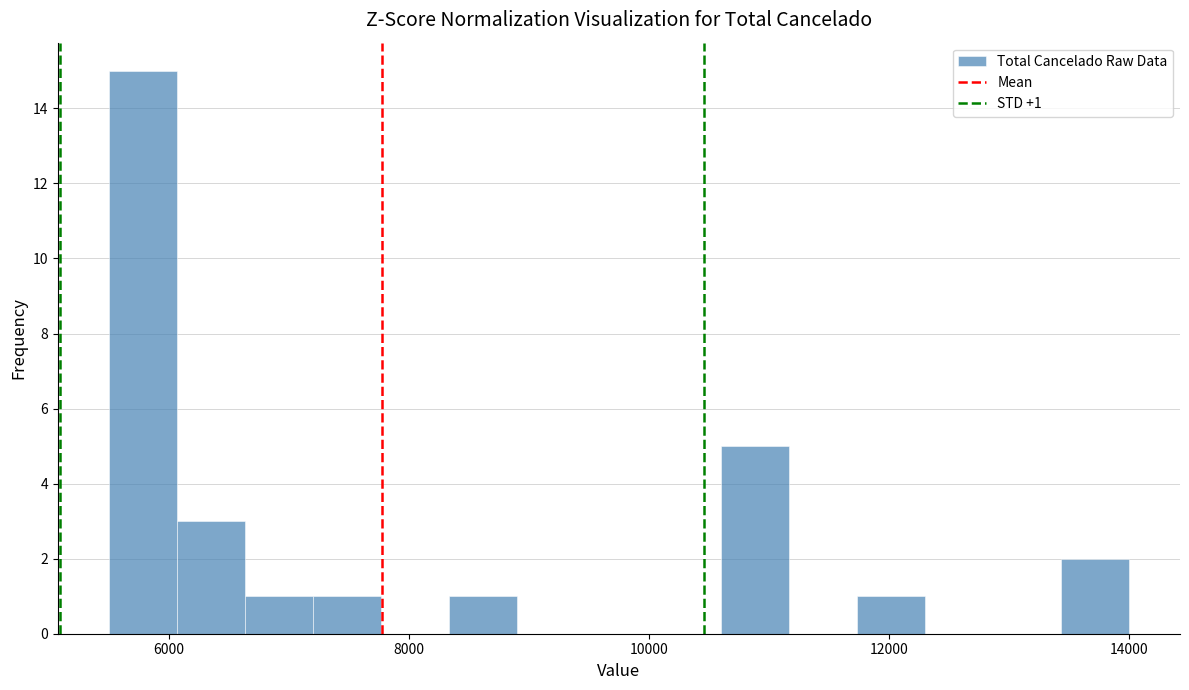

Read against the x-axis, roughly where is the centre of the tallest bar?

5800